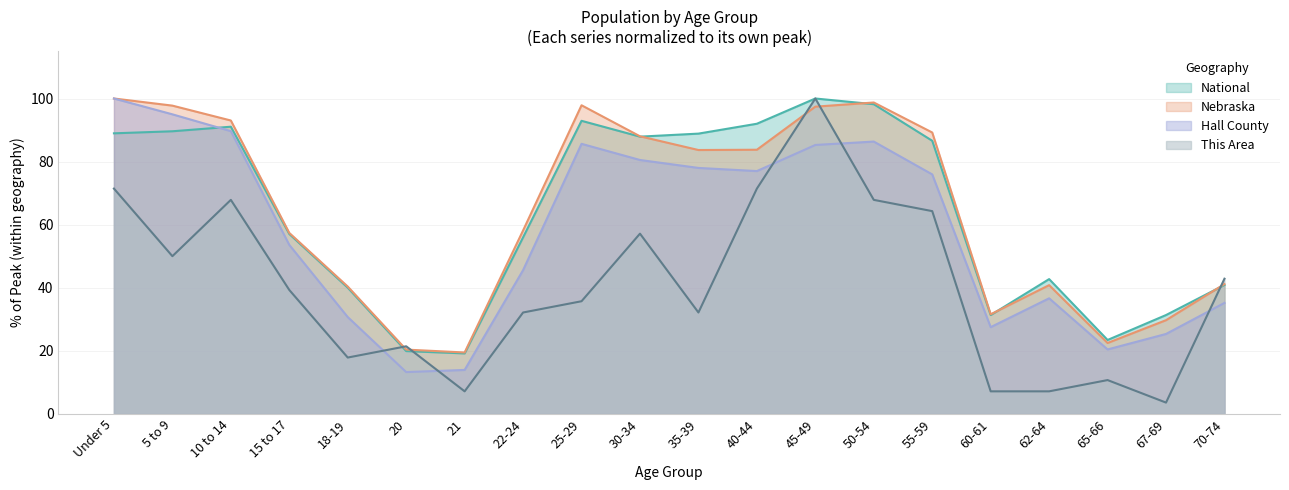

What is the label of the 3rd point from the left?

10 to 14